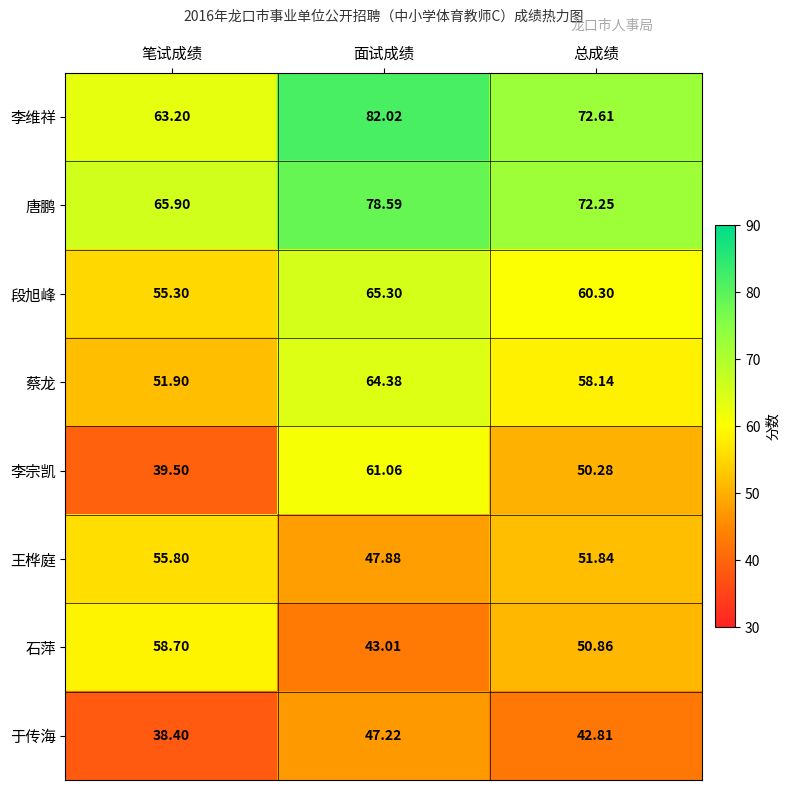

At 总成绩, list the series in order from smallest to largest.

于传海, 李宗凯, 石萍, 王桦庭, 蔡龙, 段旭峰, 唐鹏, 李维祥